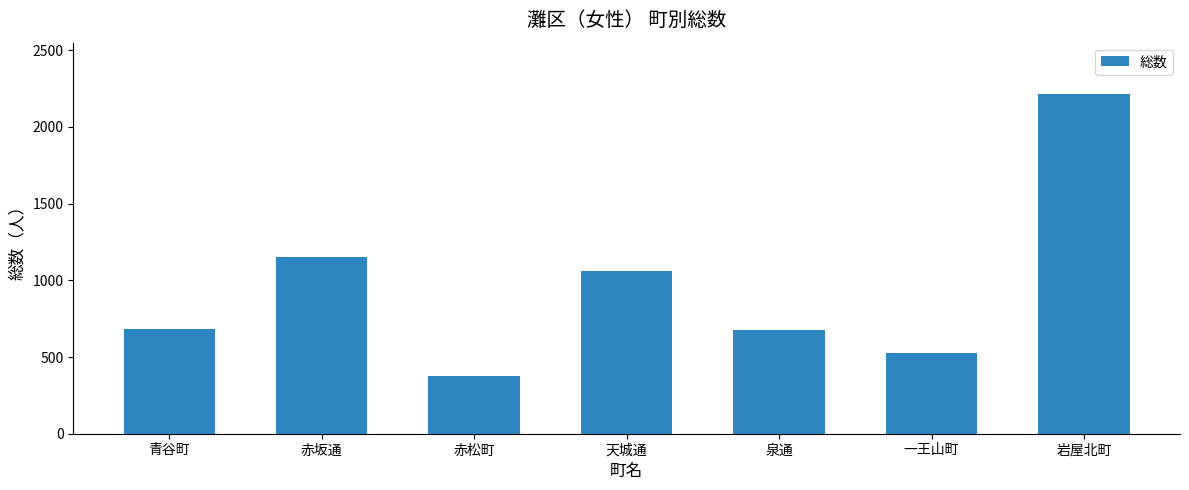

What is the change in value from 泉通 to 岩屋北町?

+1539